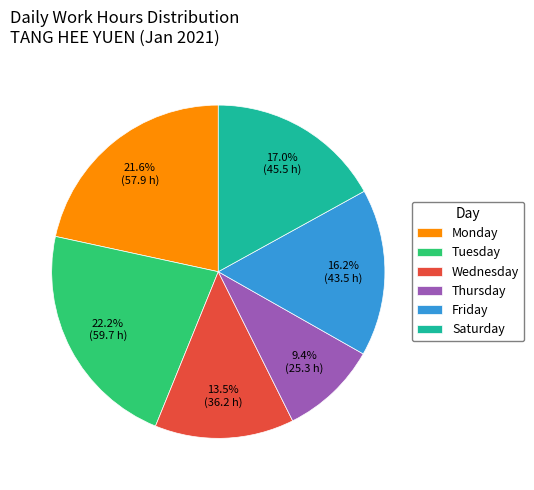

What is the largest slice in the pie chart?

Tuesday